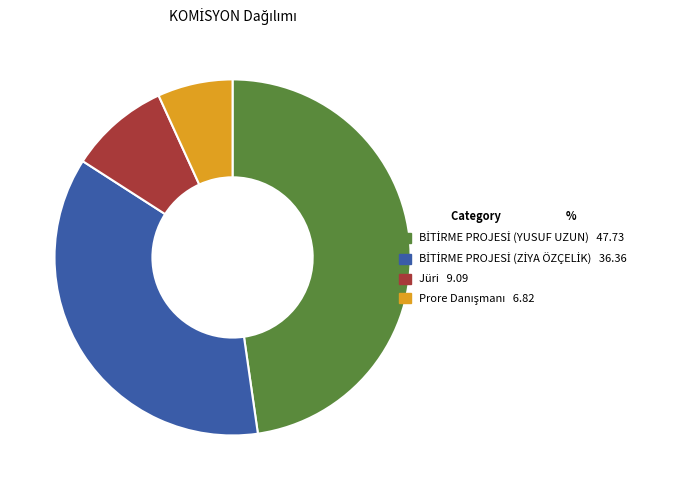

Does any single category account for the majority?

No